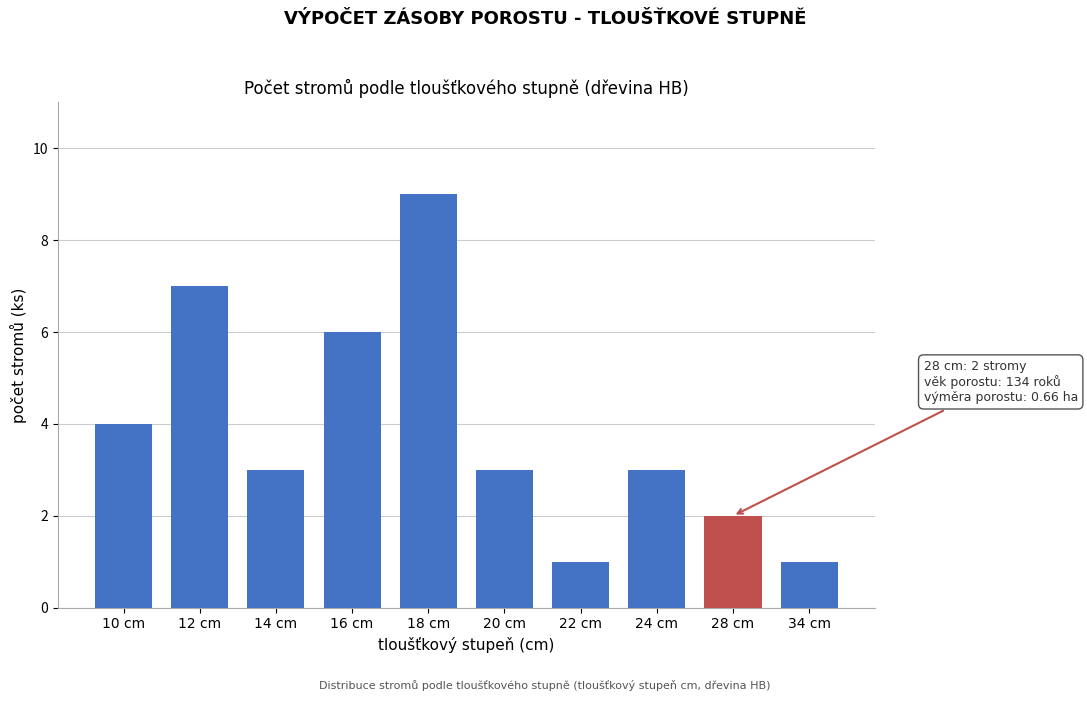

Reading left to right, list all the values displayed in this chart.

10 cm=4	12 cm=7	14 cm=3	16 cm=6	18 cm=9	20 cm=3	22 cm=1	24 cm=3	28 cm=2	34 cm=1